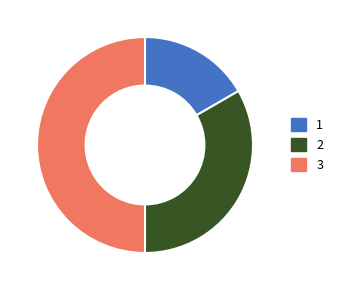

Does 2 account for over 50% of the chart?

No